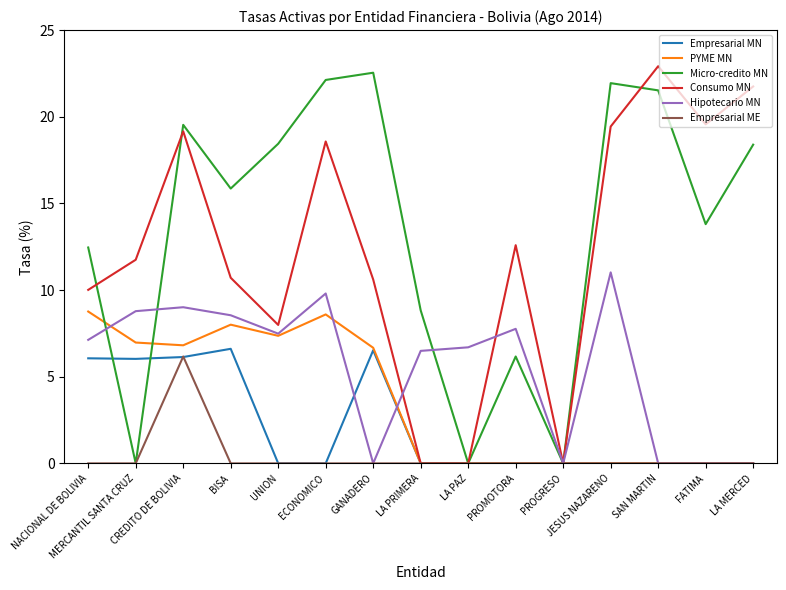

Which series has the largest total across all categories?

Micro-credito MN